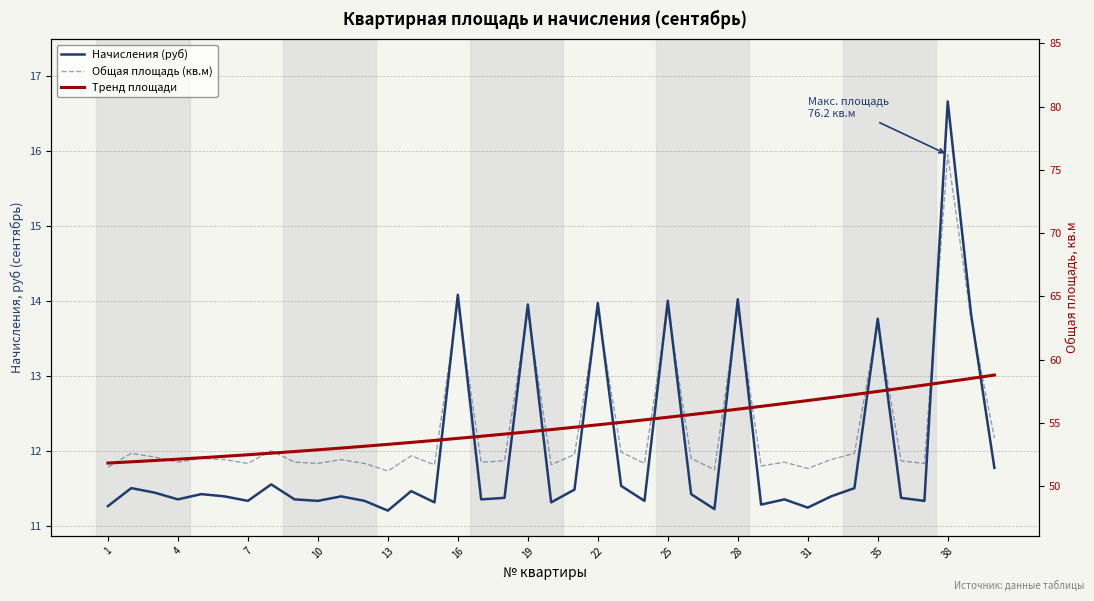

What is the lowest value of the Общая площадь (кв.м) series?

51.2